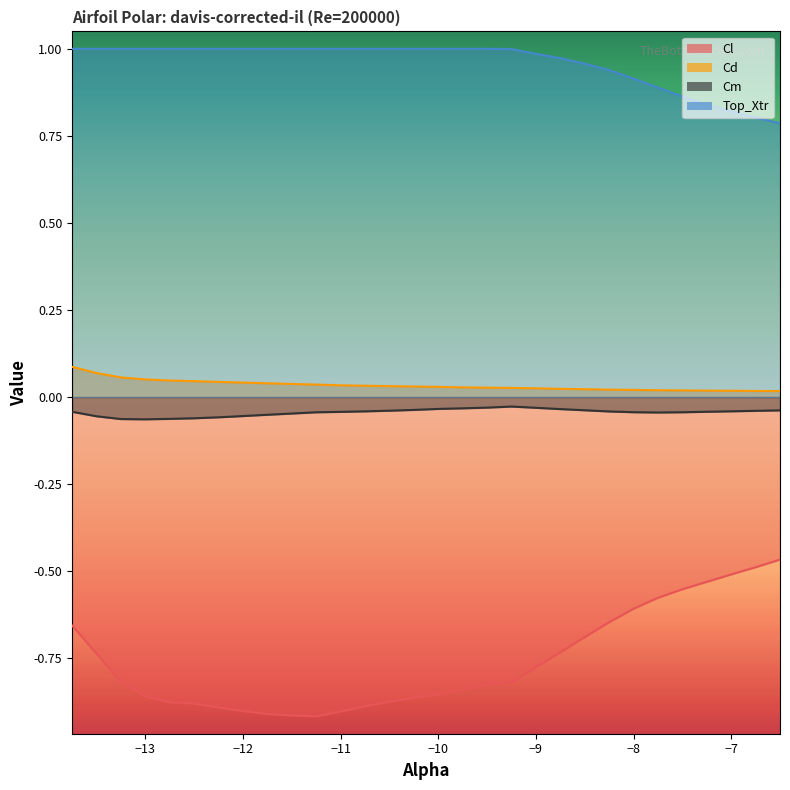

What is the total value across all series at -7.0?

0.3